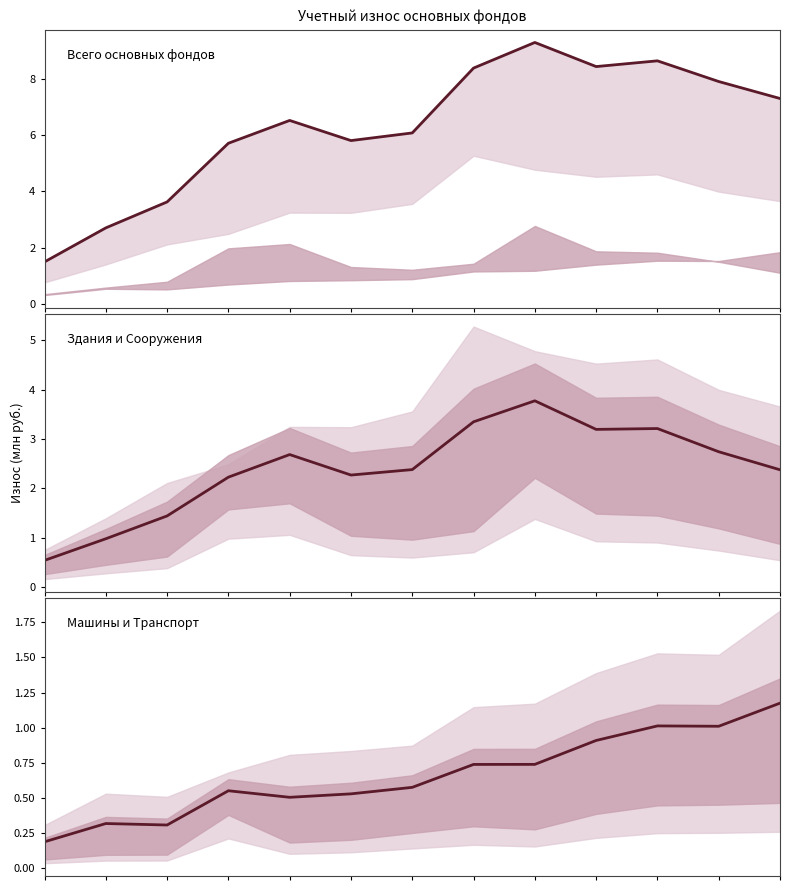

What is the smallest value displayed?

0.2